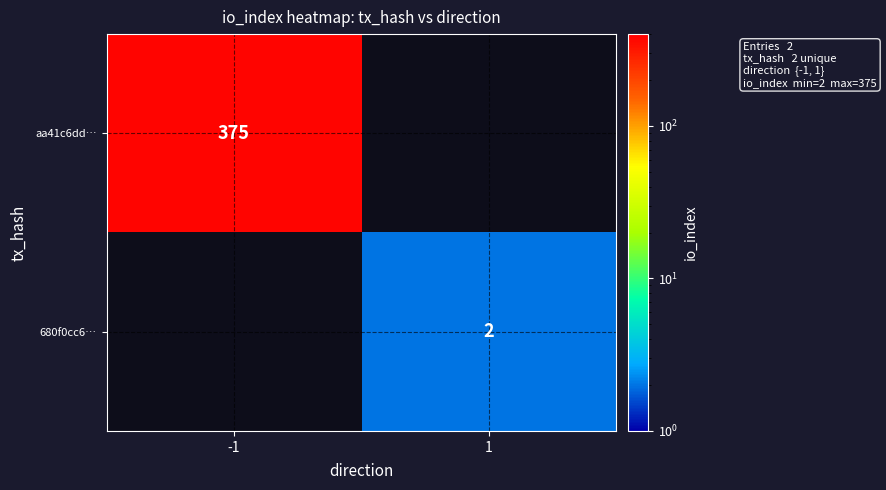

The 680f0cc6… series shows 2 at 1. True or false?

True